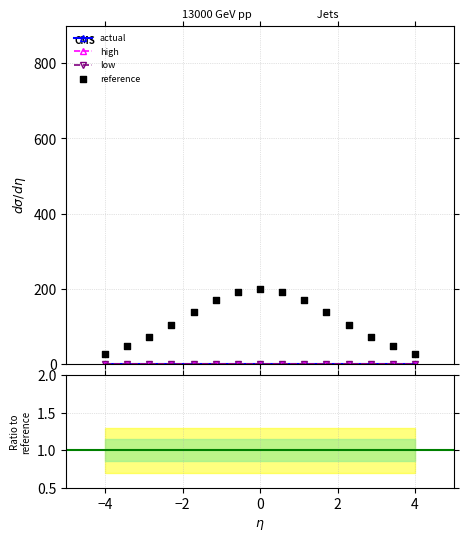

At how many categories does at least one series exceed 139?

5